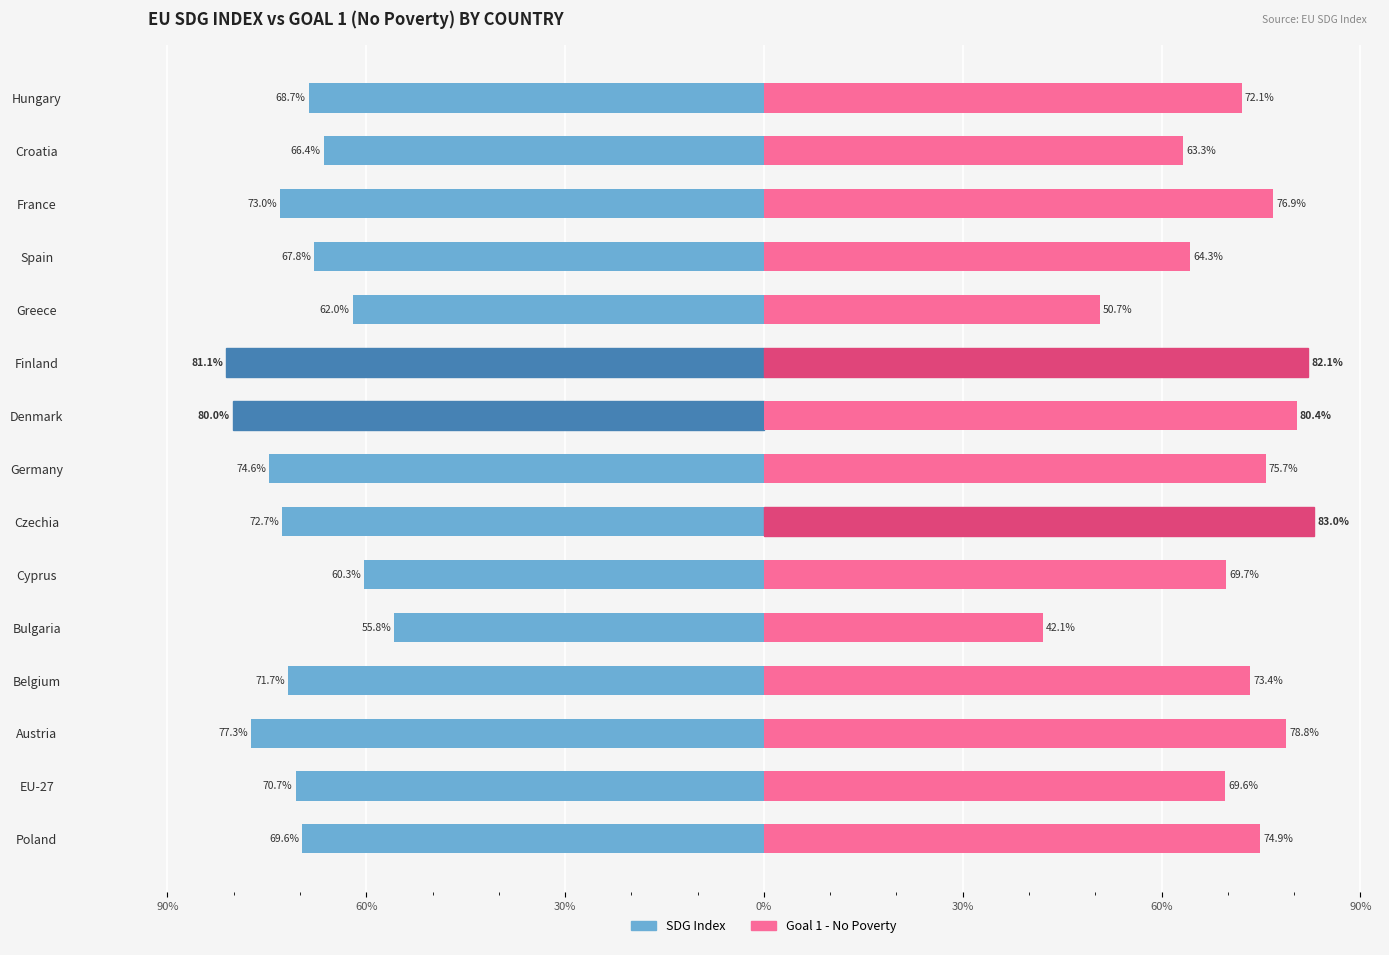

Are the bars grouped side by side (vs. stacked)?

Yes